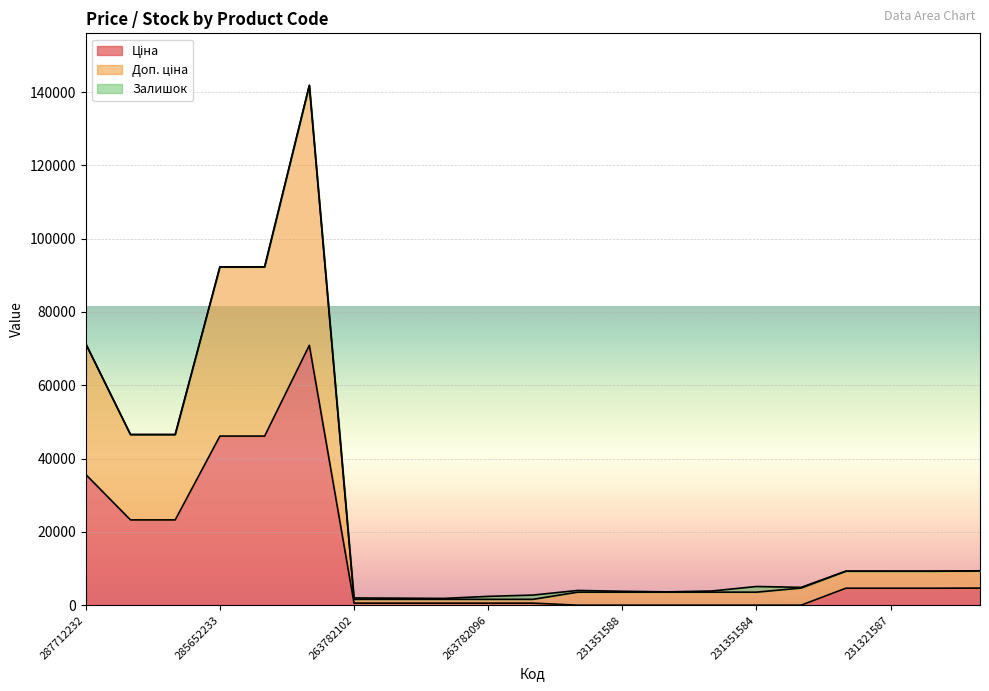

Which series has the largest range (max minus min)?

Доп. ціна